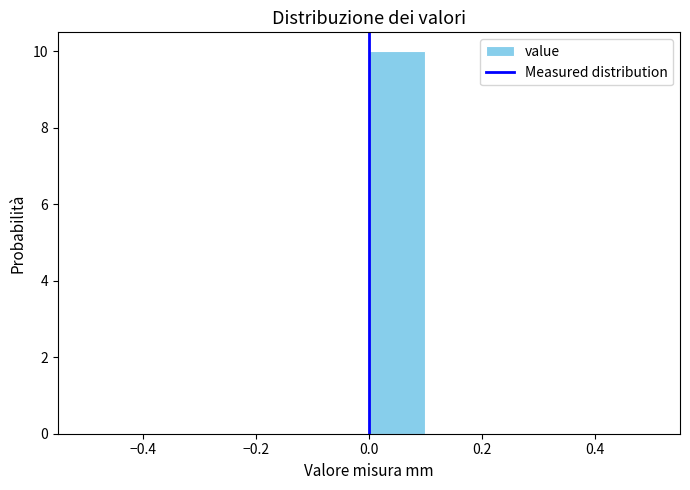

What is the height of the bar covering 0.0 to 0.1 on the x-axis? The values are not printed on the chart, so give them approximately, as read against the axis.

10